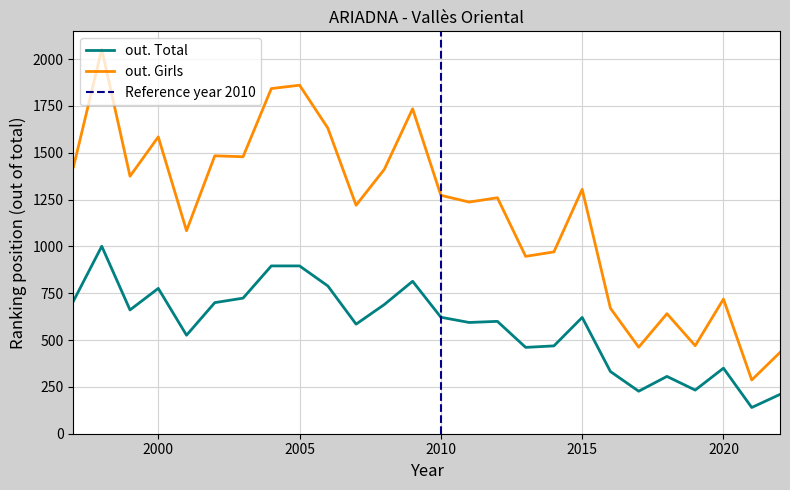

Which series changed the most between 2006 and 2004?

out. Girls